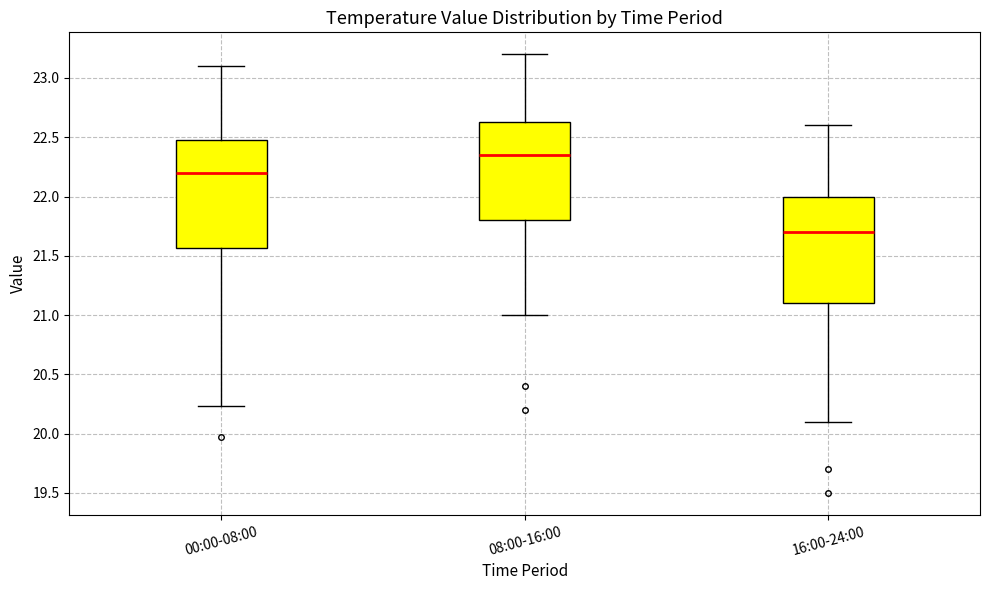

Where does the median line of the box for 00:00-08:00 sit on the y-axis? The values are not printed on the chart, so give them approximately, as read against the axis.

22.20